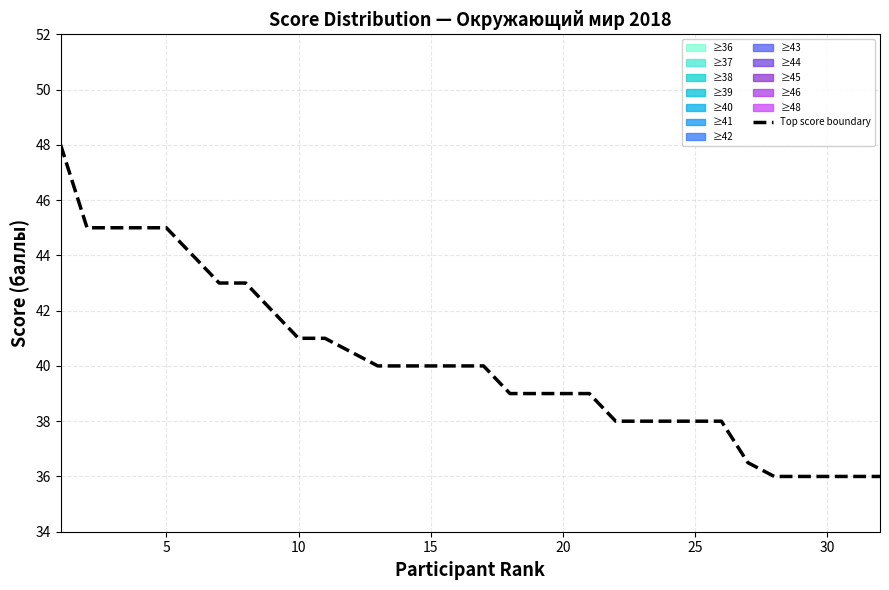

The value of Top score boundary at 15 is 69.4. True or false?

False